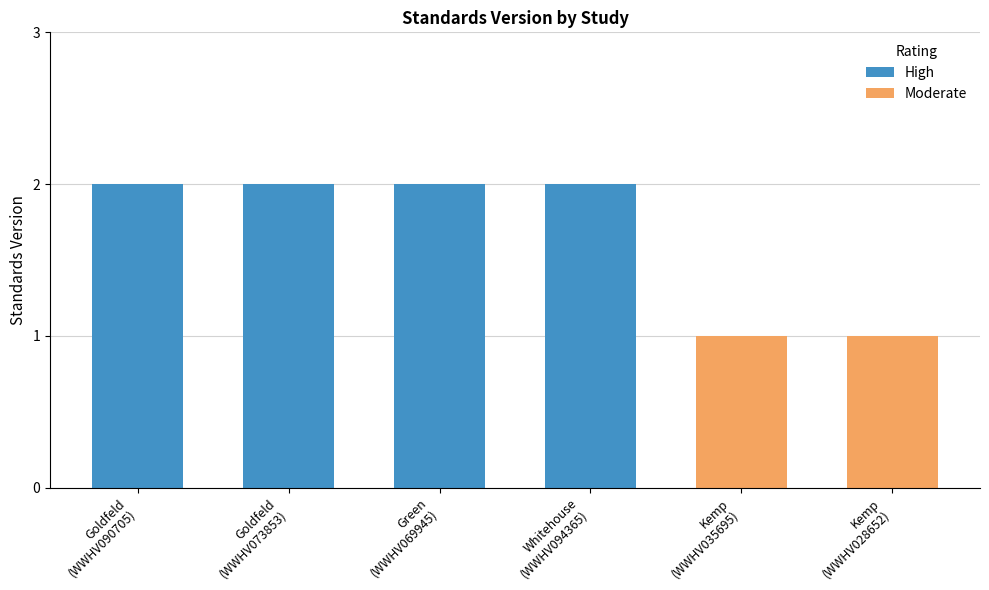

What is the label of the 6th bar from the left?

Kemp
(WWHV028652)